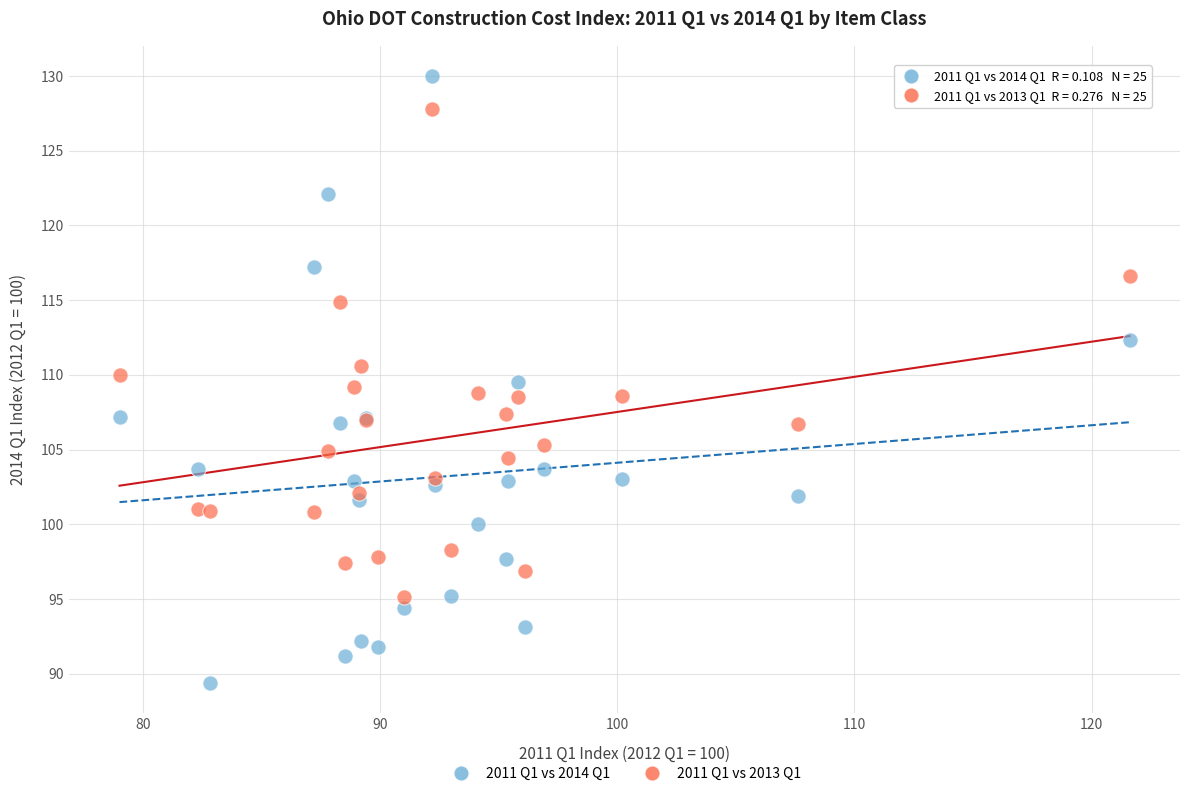

What are all the series names shown in the legend?

2011 Q1 vs 2014 Q1, 2011 Q1 vs 2013 Q1